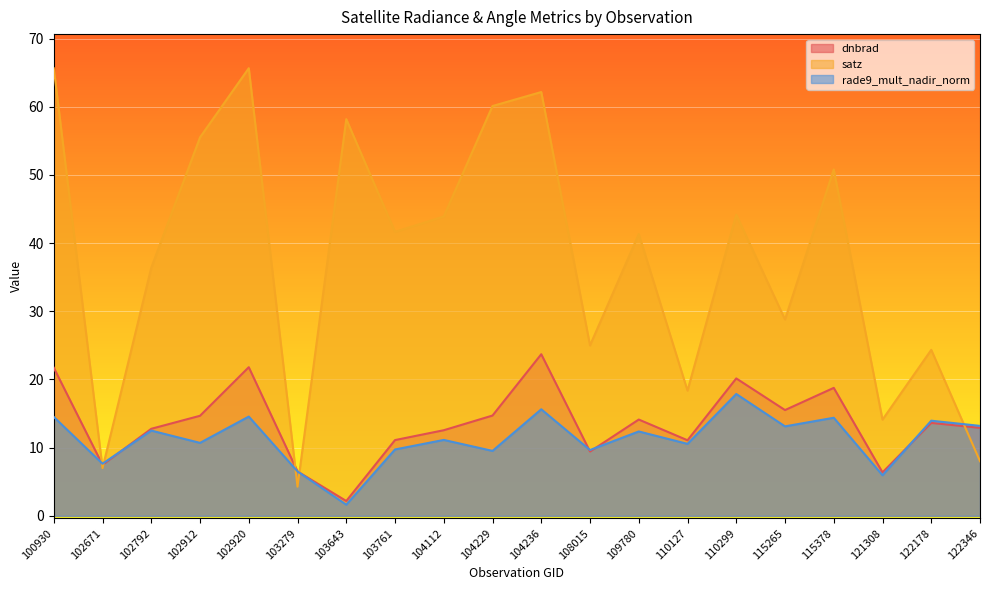

What is the difference between the second highest and minimum values in the rade9_mult_nadir_norm series?

14.0